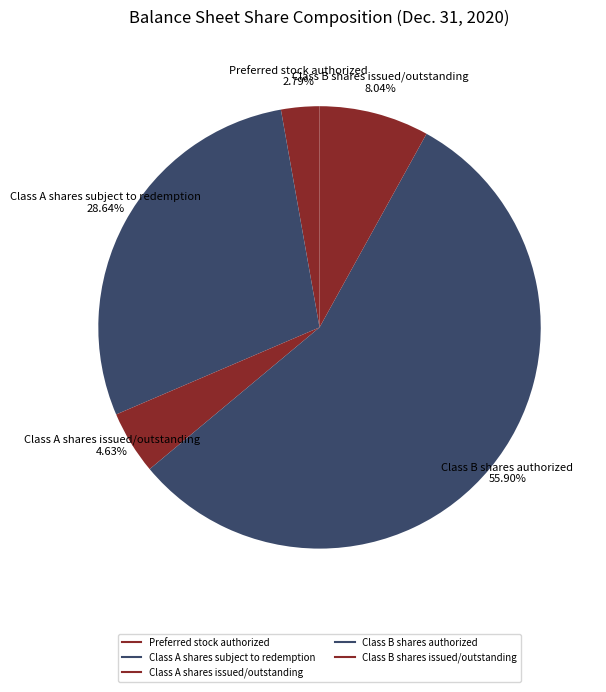

Count the number of slices in the pie.

5